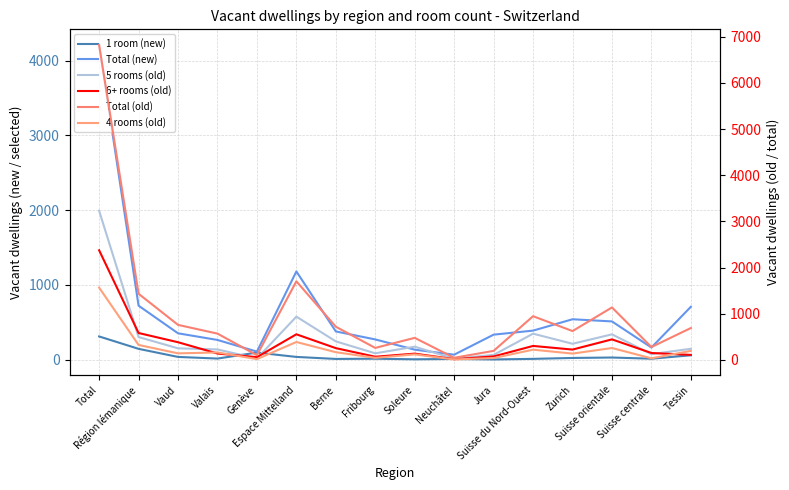

The 1 room (new) series shows 3 at Berne. True or false?

False